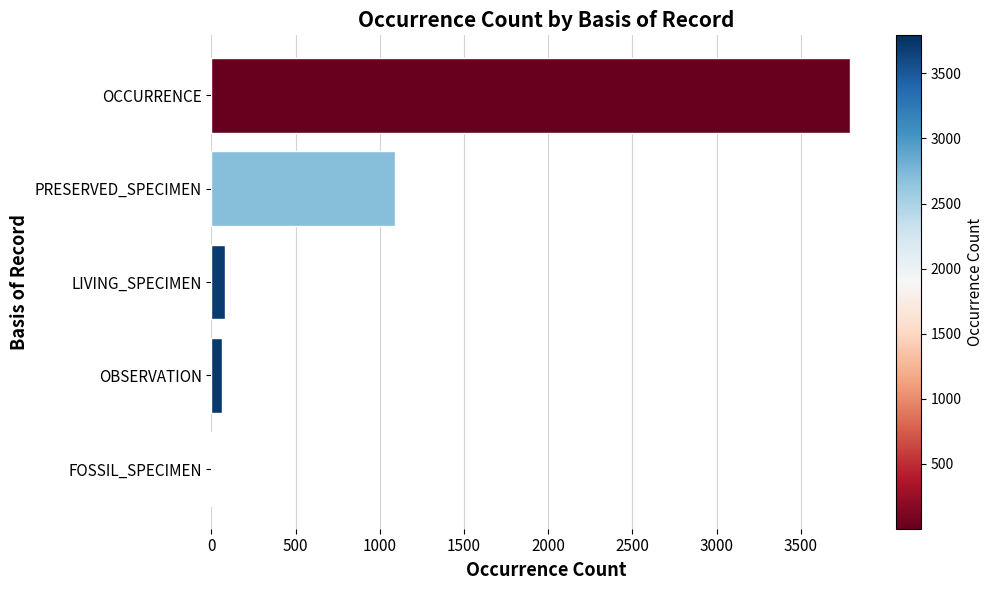

Between FOSSIL_SPECIMEN and LIVING_SPECIMEN, which is larger?

LIVING_SPECIMEN